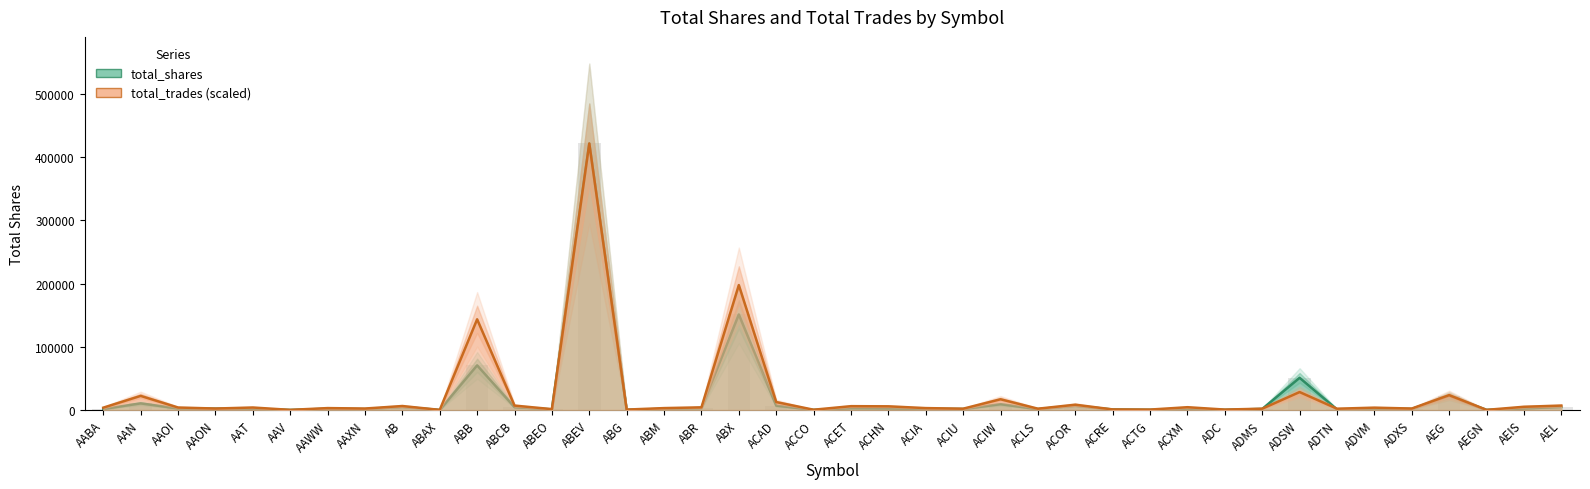

Does the chart contain any negative values?

No